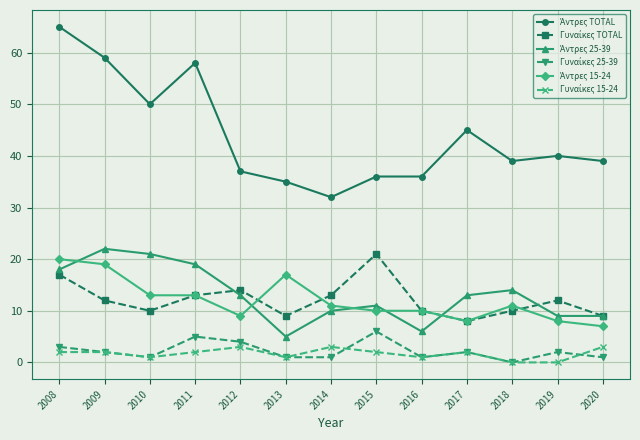

What is the maximum value shown in the chart?

65